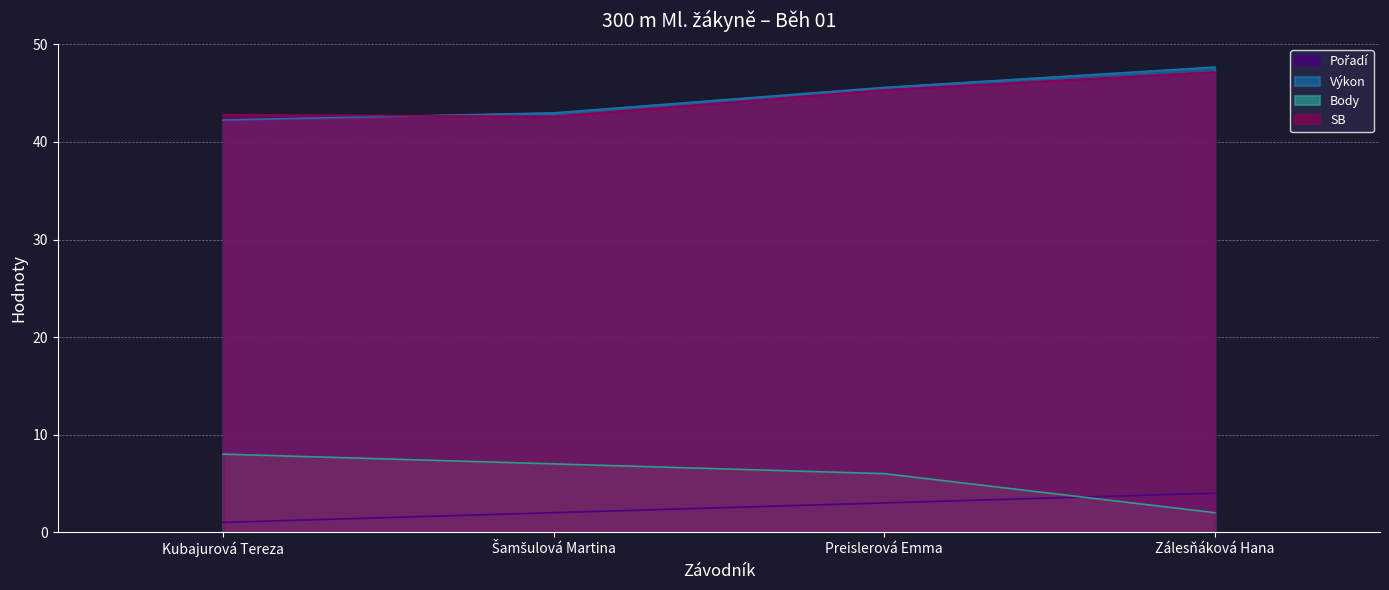

True or false: Pořadí has more than 2 interior local peaks.

False